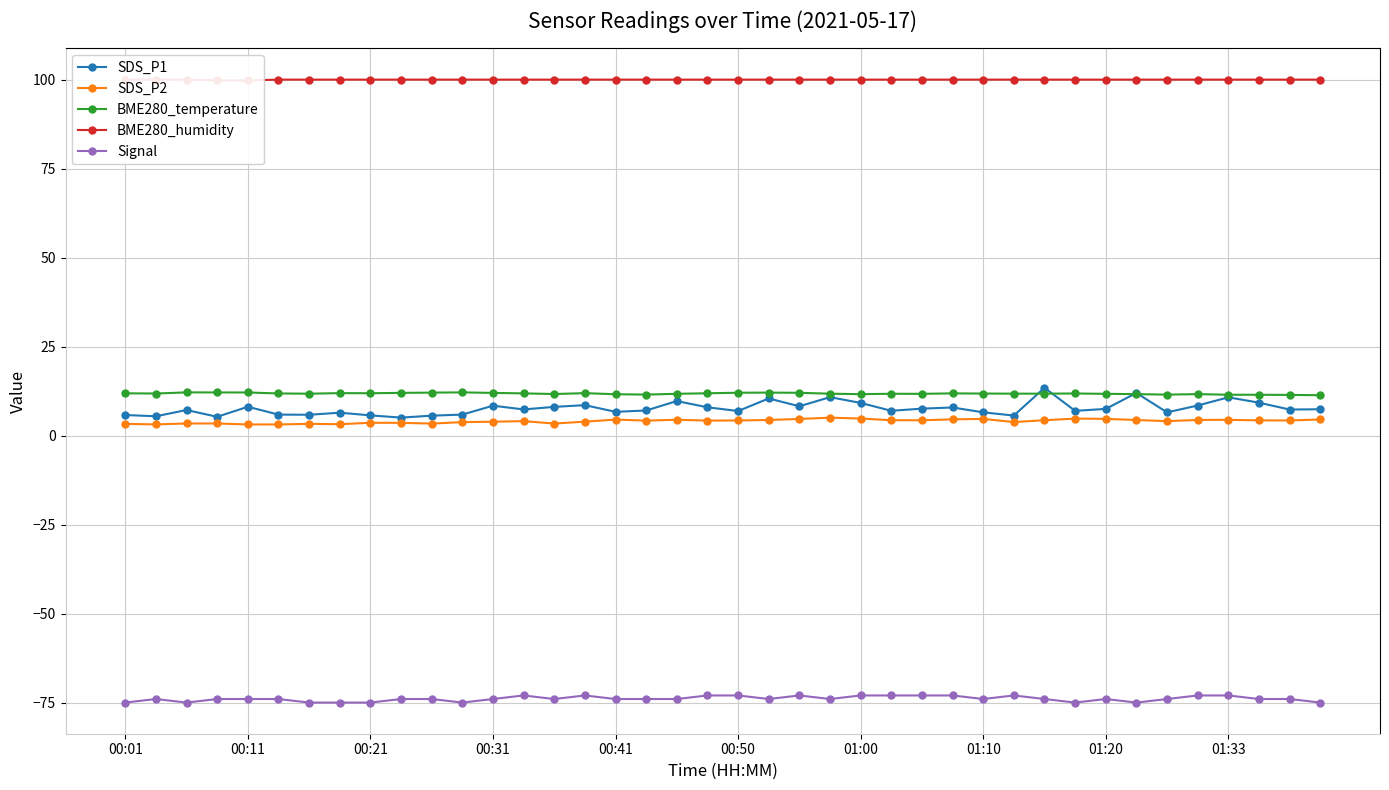

Which label corresponds to the largest value in the chart?

00:01